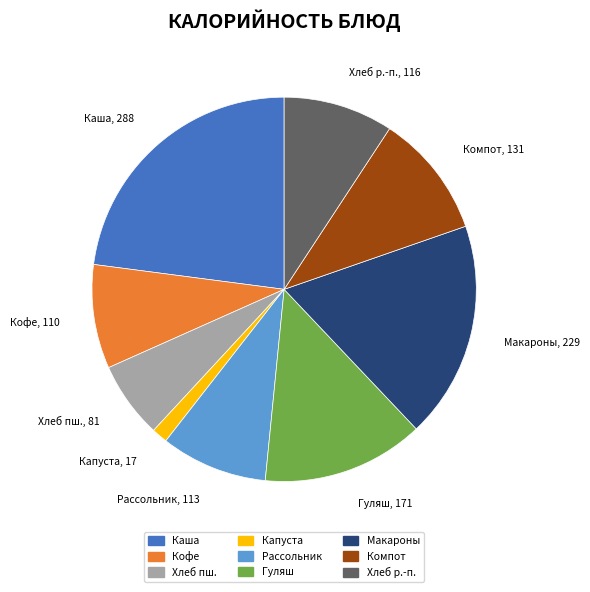

Is there any slice that represents more than half of the pie?

No